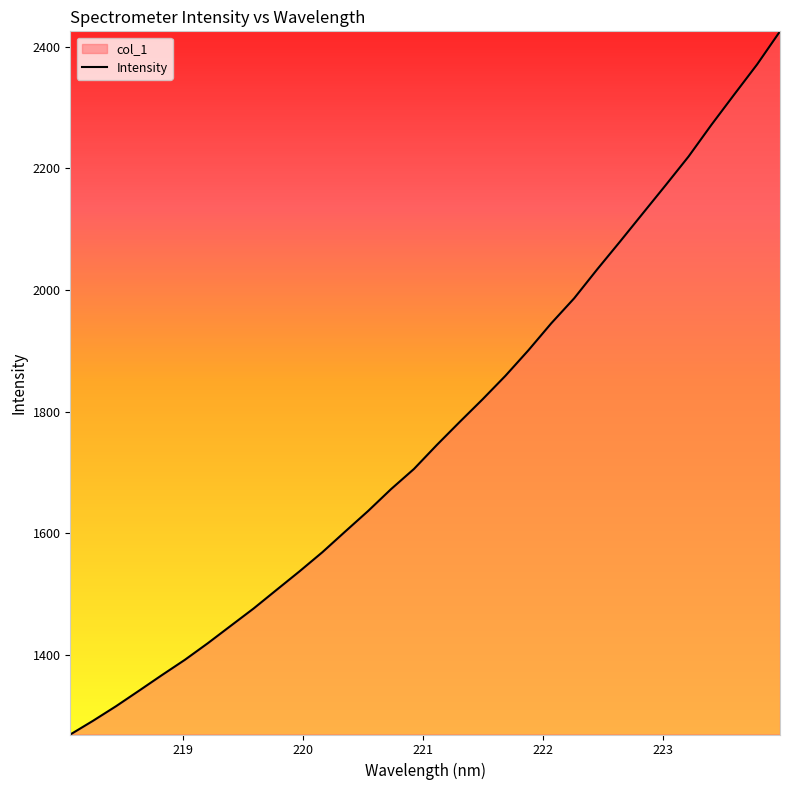

What is the maximum value shown in the chart?

2425.4